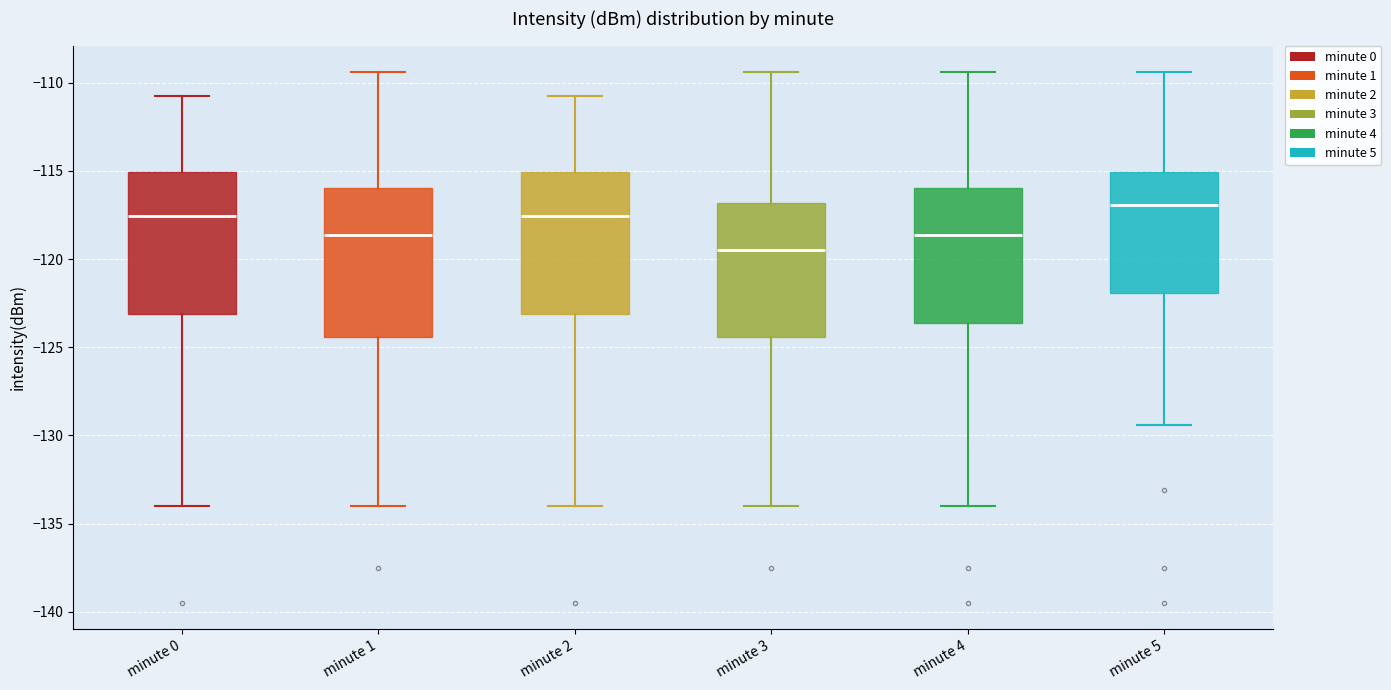

Which box has the lowest median line?

minute 3